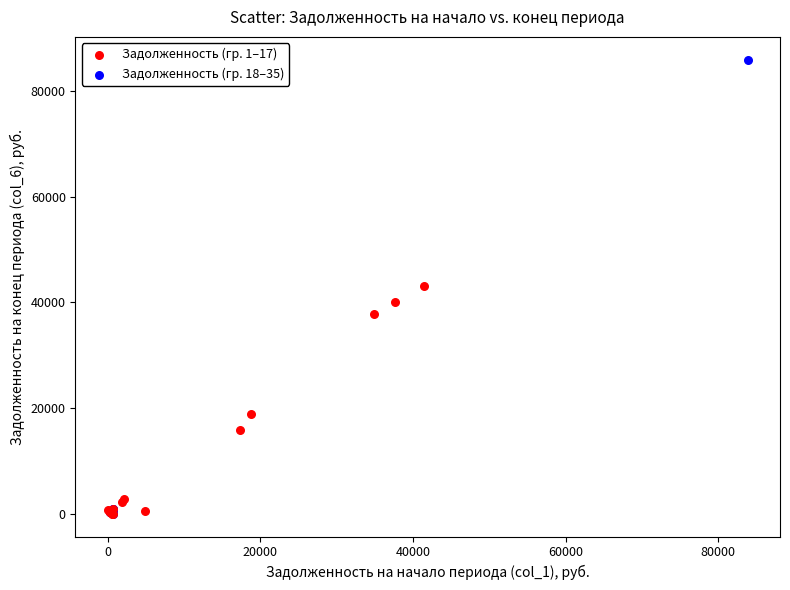

Which series has the widest spread of Y values?

Задолженность (гр. 18–35)